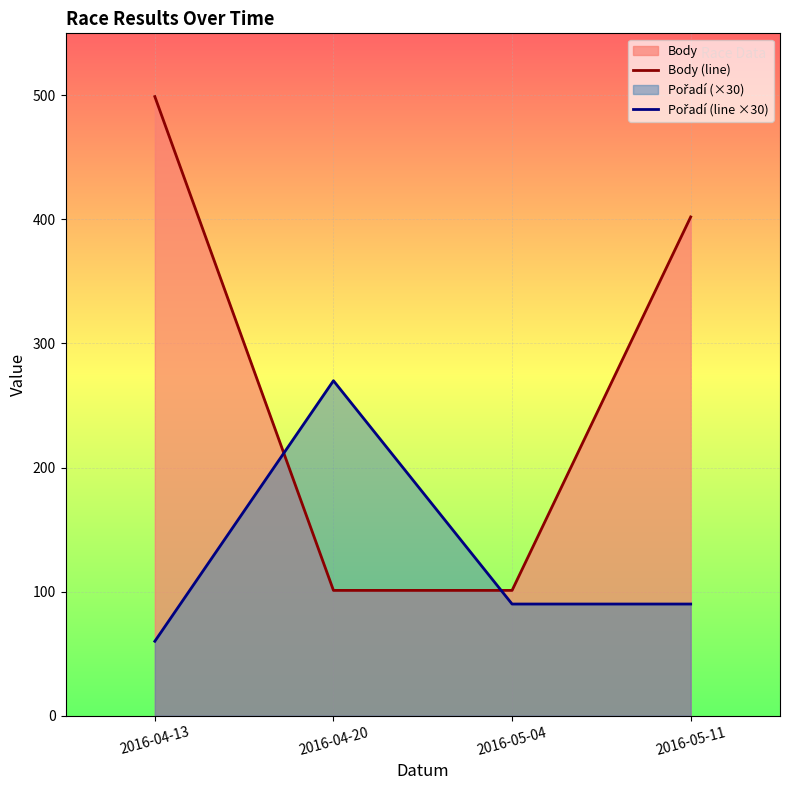

Which series ends up on top after the final intersection of Pořadí (line ×30) and Body (line)?

Body (line)